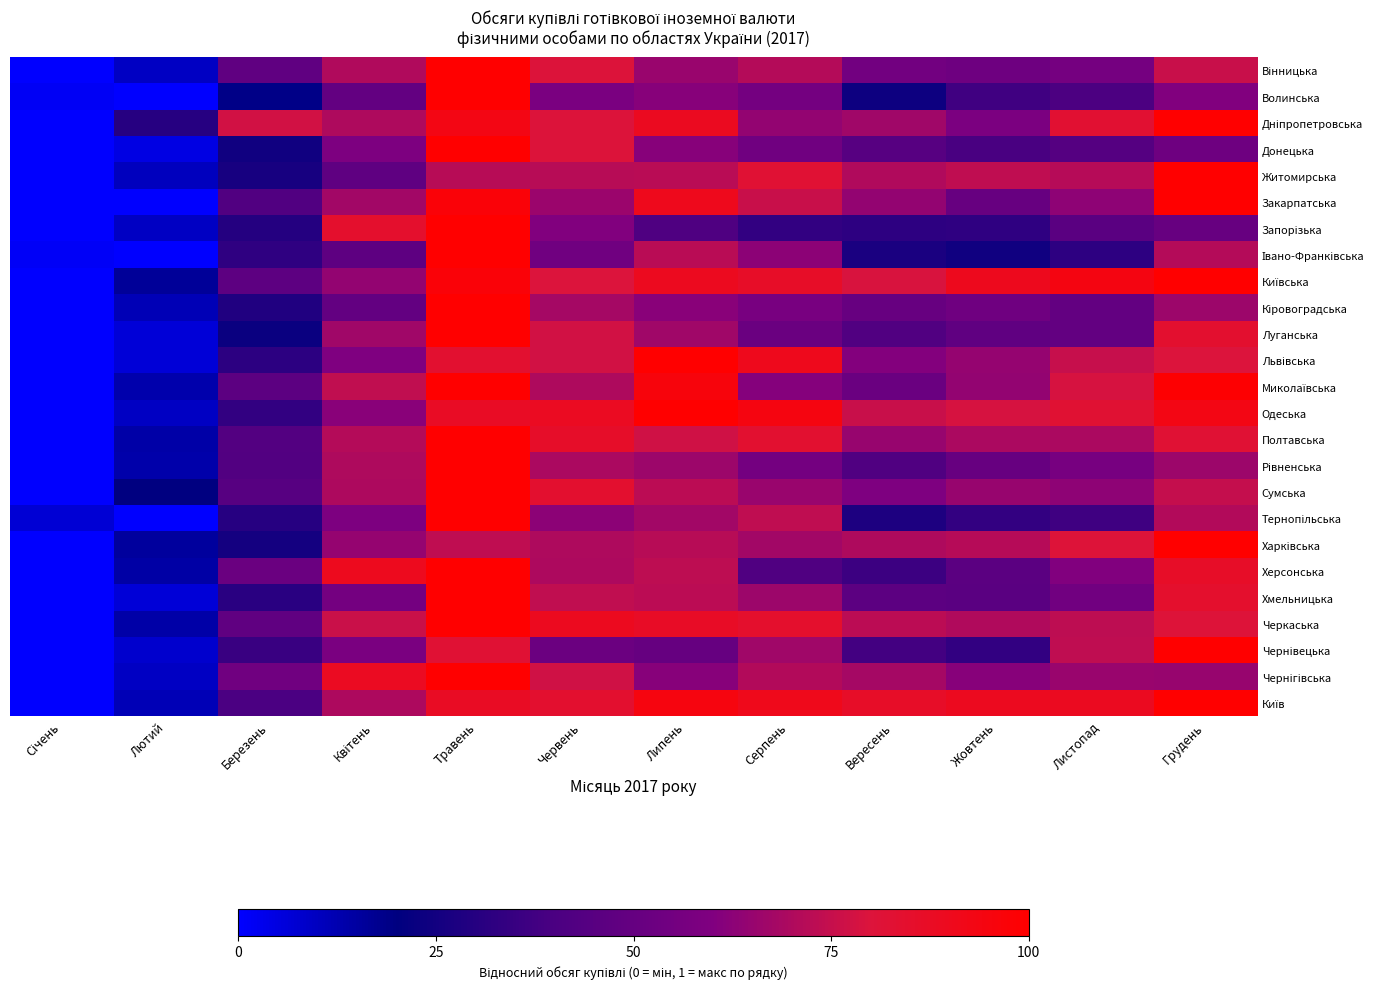

At Липень, list the series in order from largest to smallest.

Одеська, Львівська, Миколаївська, Київ, Закарпатська, Київська, Дніпропетровська, Черкаська, Полтавська, Херсонська, Сумська, Хмельницька, Житомирська, Івано-Франківська, Харківська, Тернопільська, Луганська, Рівненська, Вінницька, Кіровоградська, Донецька, Волинська, Чернігівська, Чернівецька, Запорізька